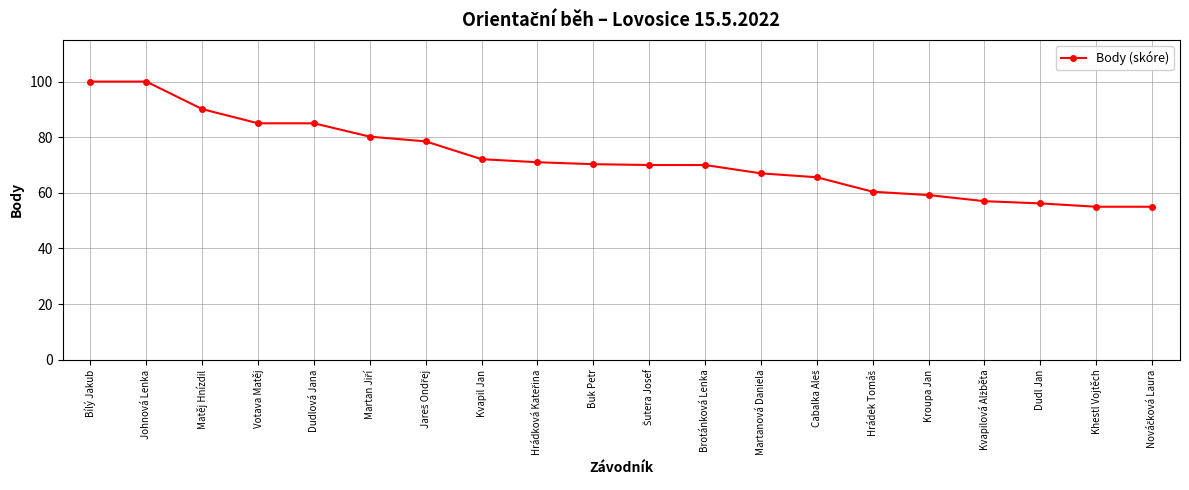

What value does the data have at Dudlová Jana?

85.0